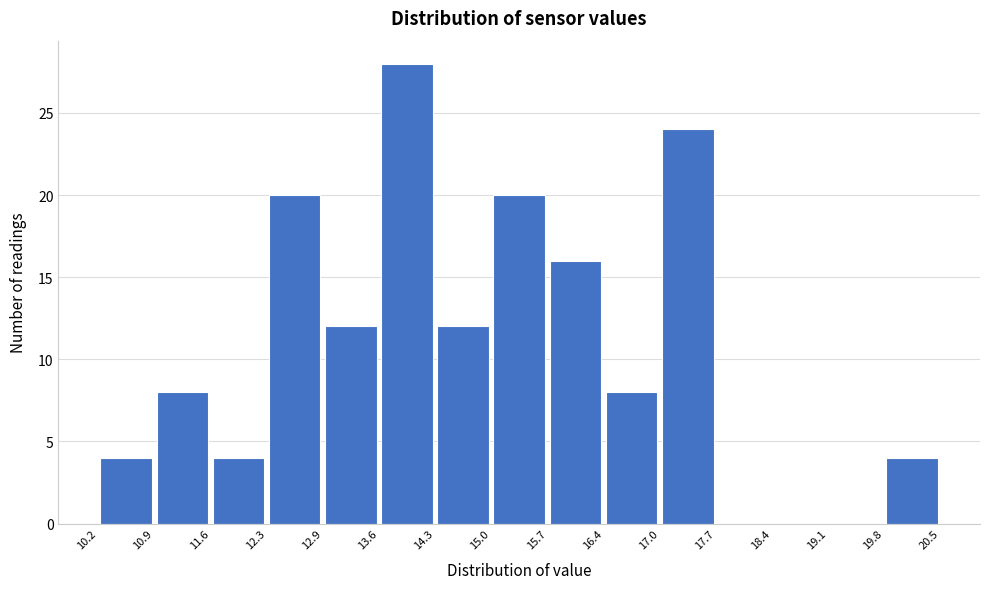

Which range on the x-axis has the tallest bar?

13.6 to 14.3